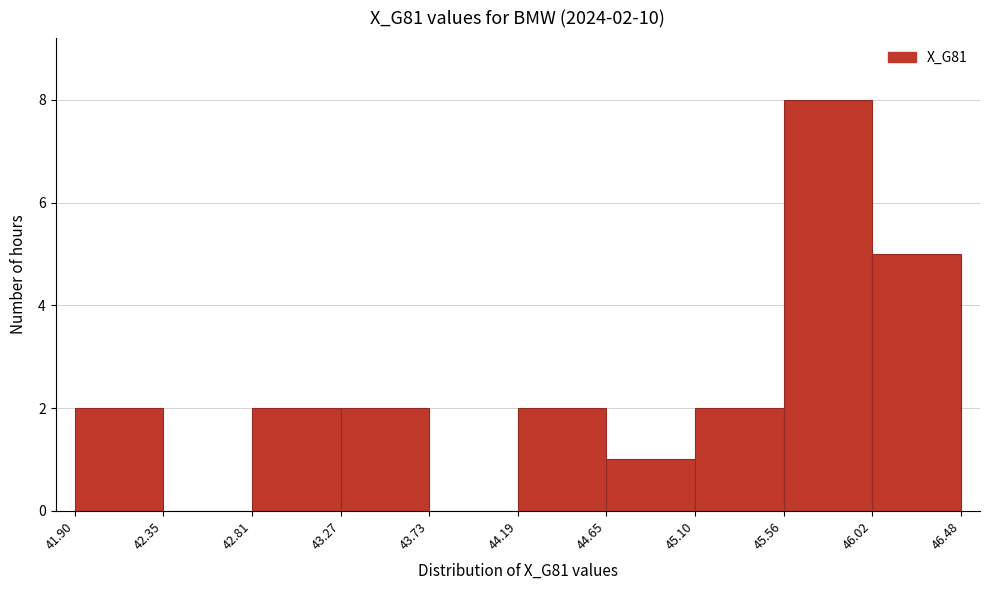

Which range on the x-axis has the tallest bar?

45.56 to 46.02